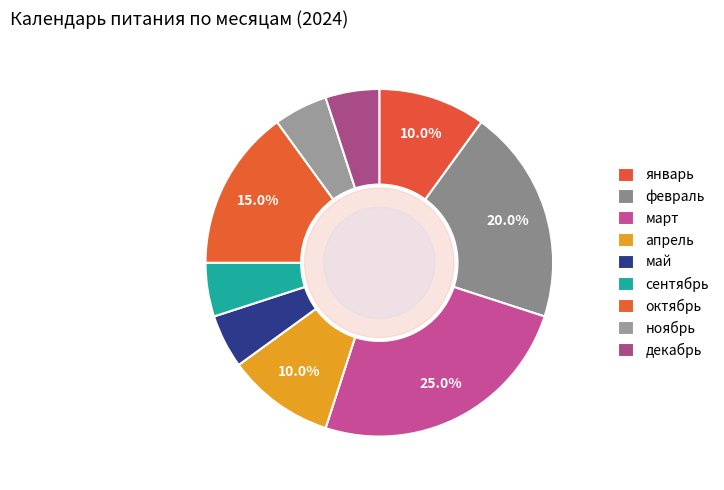

How many segments does this pie chart have?

9